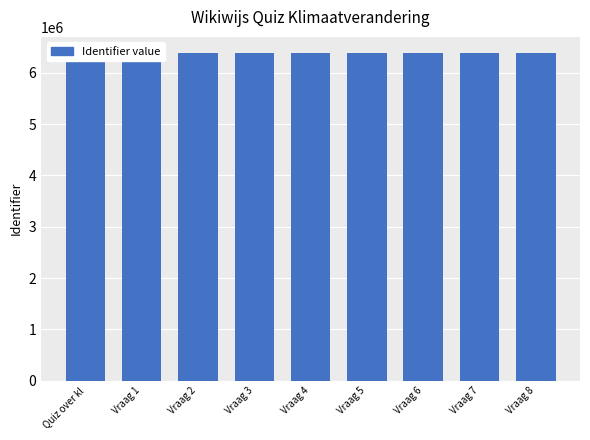

At which category does the chart reach its minimum across all series?

Quiz over kl